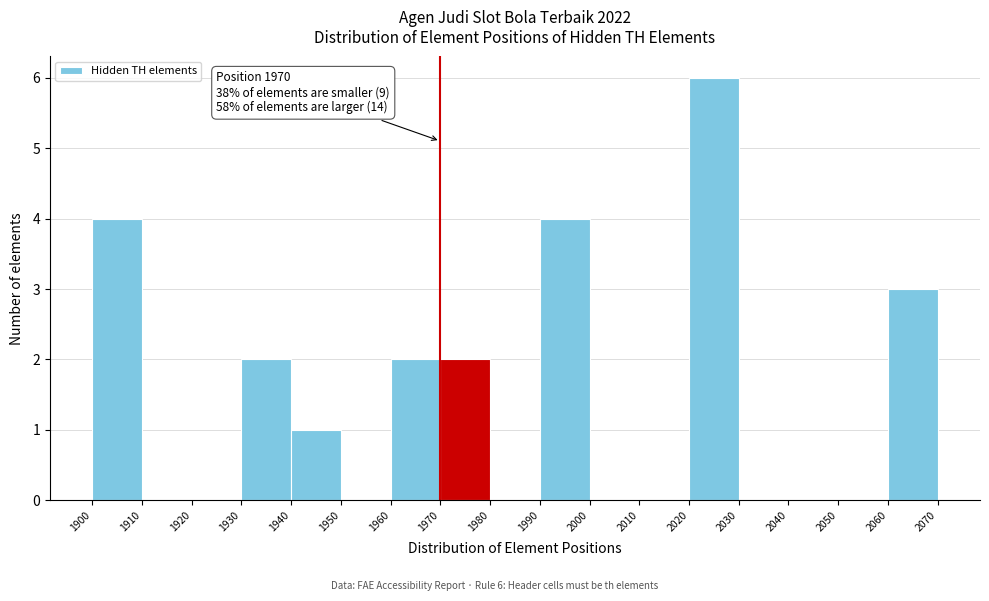

Which range on the x-axis has the tallest bar?

2020 to 2030